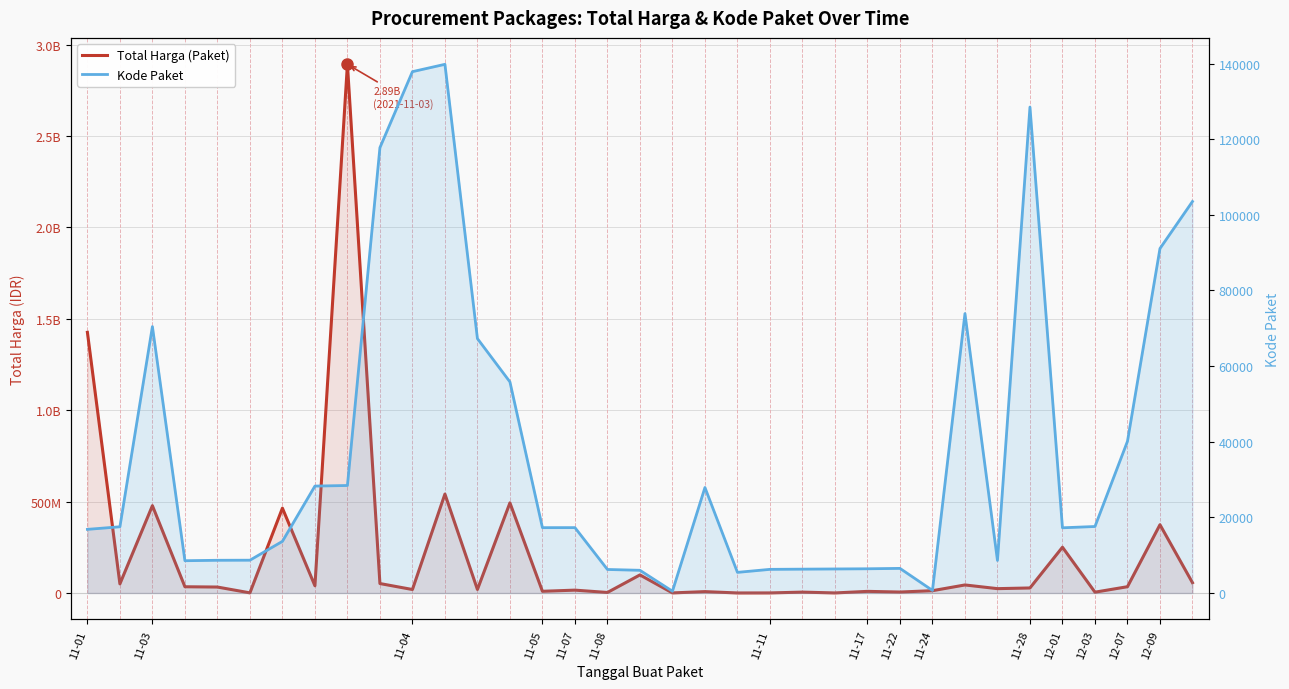

Between 12-01 and 17, which series saw the biggest shift?

Total Harga (Paket)